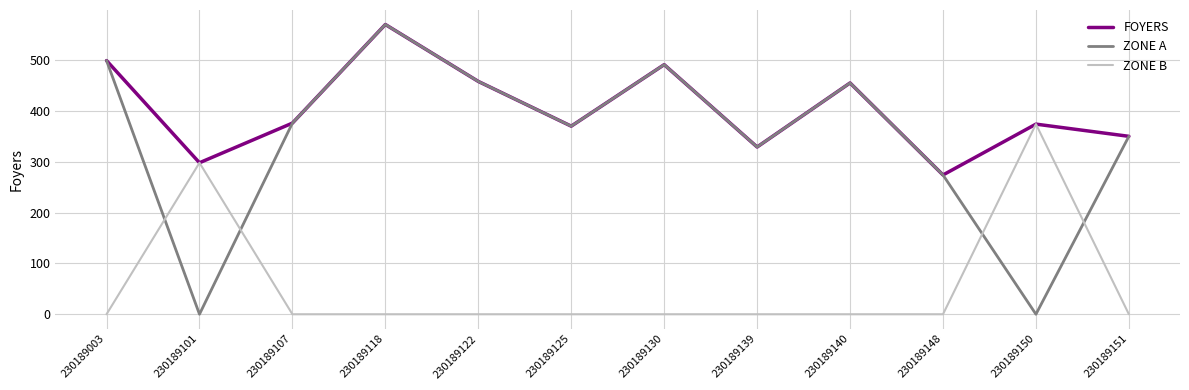

True or false: ZONE B and ZONE A cross at least once.

True